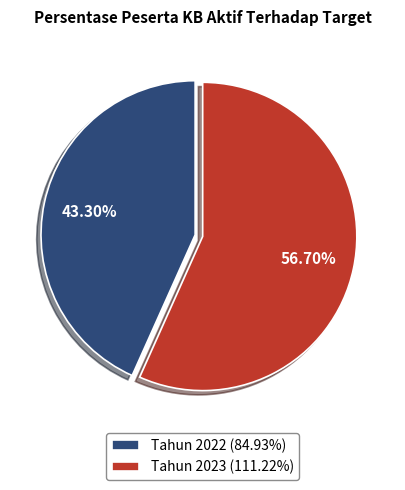

Combined, do Tahun 2023 (111.22%) and Tahun 2022 (84.93%) account for over 50%?

Yes